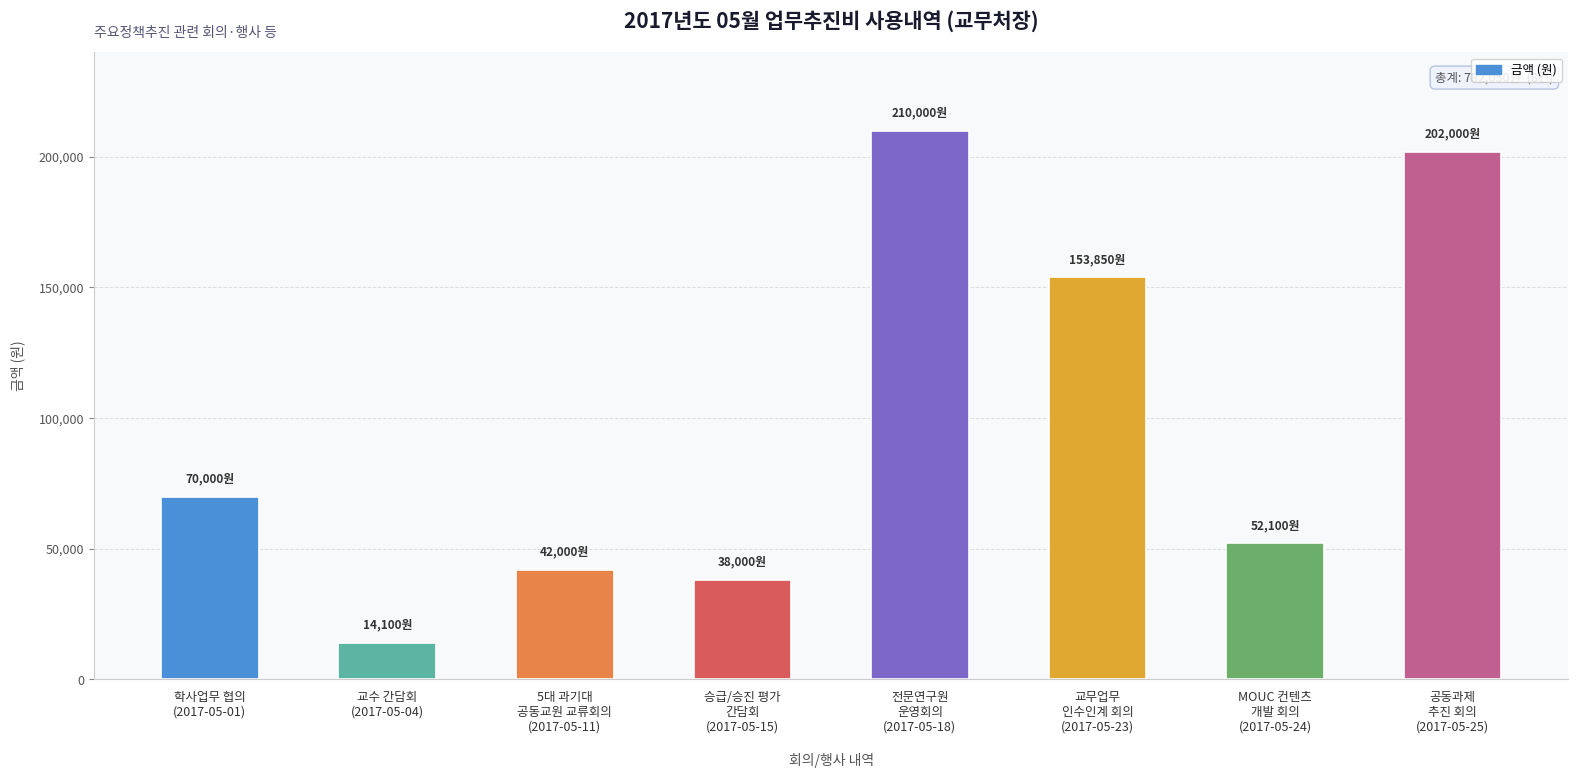

What is the maximum value shown in the chart?

210000